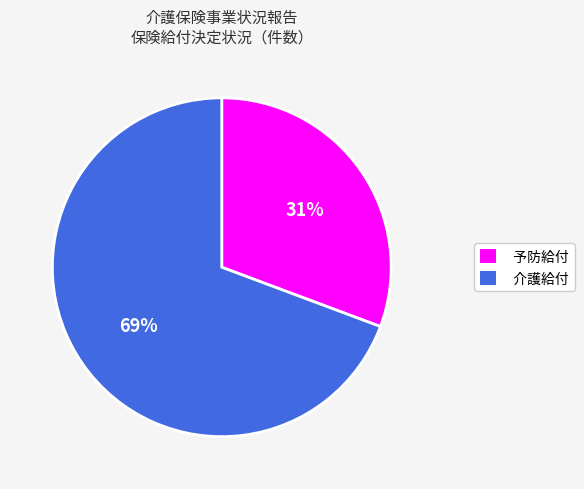

Do 予防給付 and 介護給付 together represent more than half of the pie?

Yes